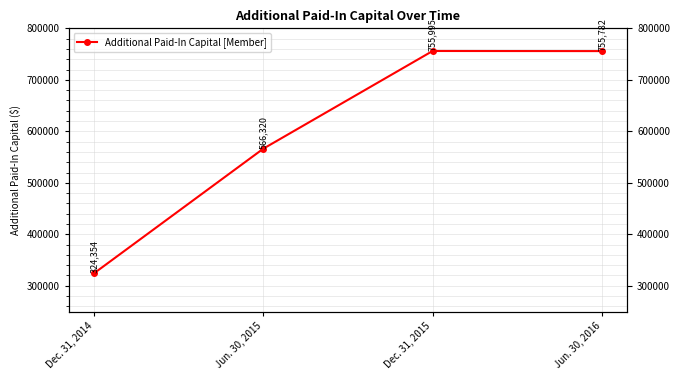

Between Jun. 30, 2016 and Jun. 30, 2015, which is larger?

Jun. 30, 2016